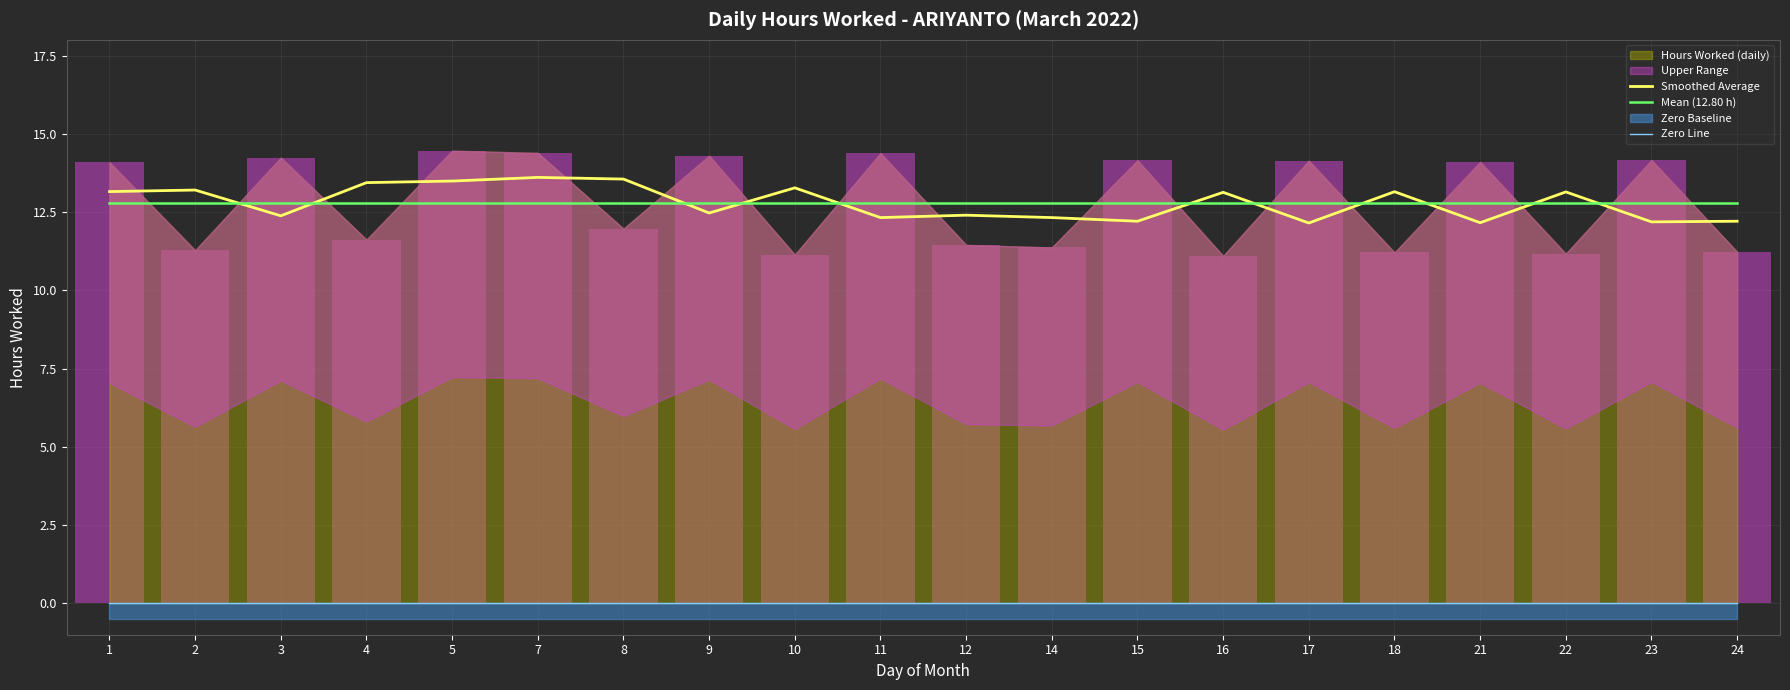

After their last crossing, which series has the higher values: Smoothed Average or Mean (12.80 h)?

Mean (12.80 h)